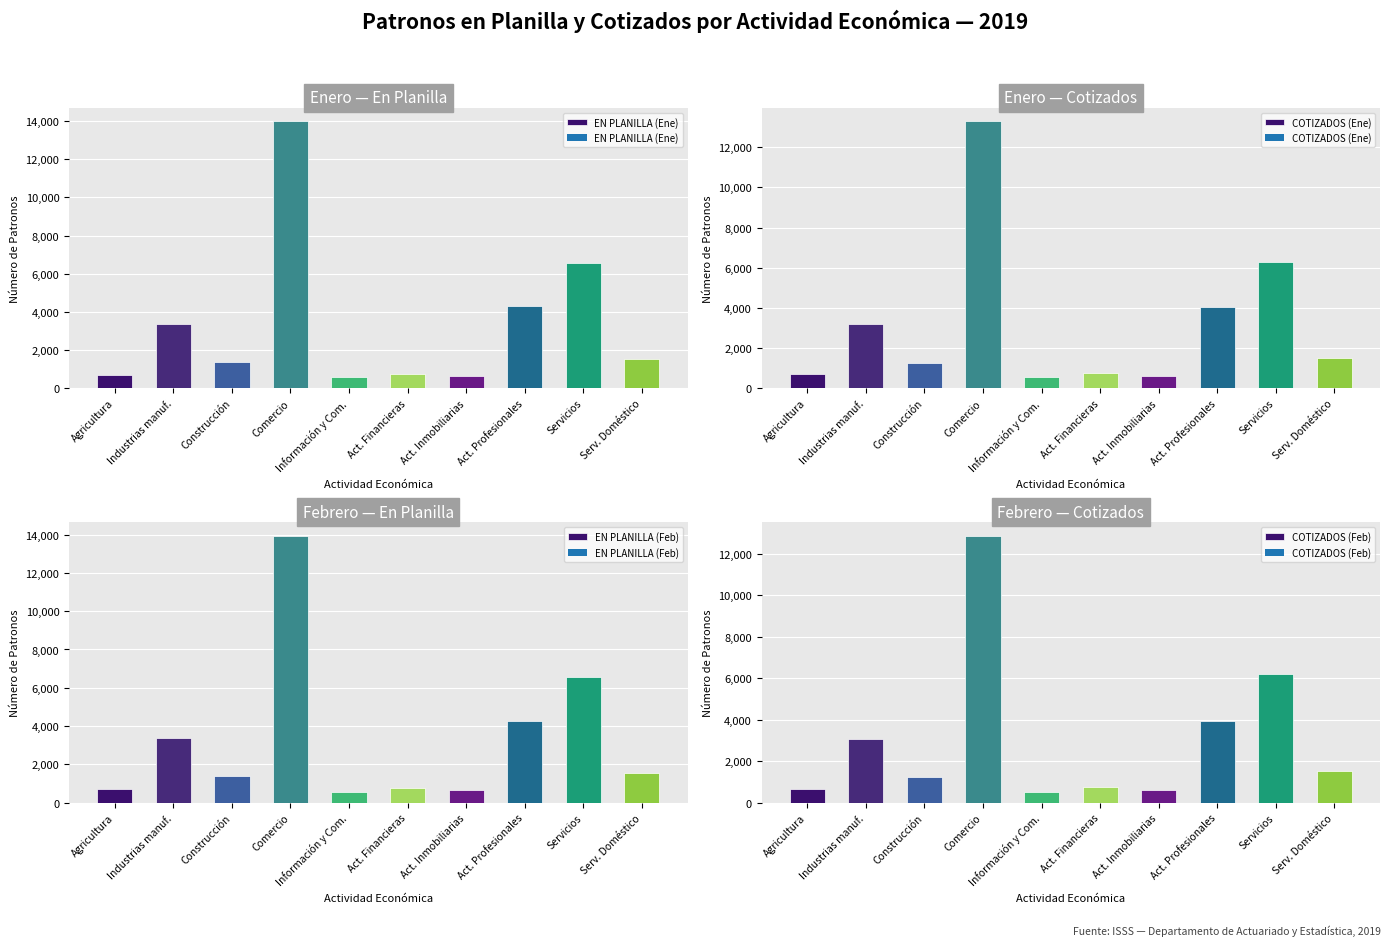

What is the label of the 3rd bar from the right?

Act. Profesionales